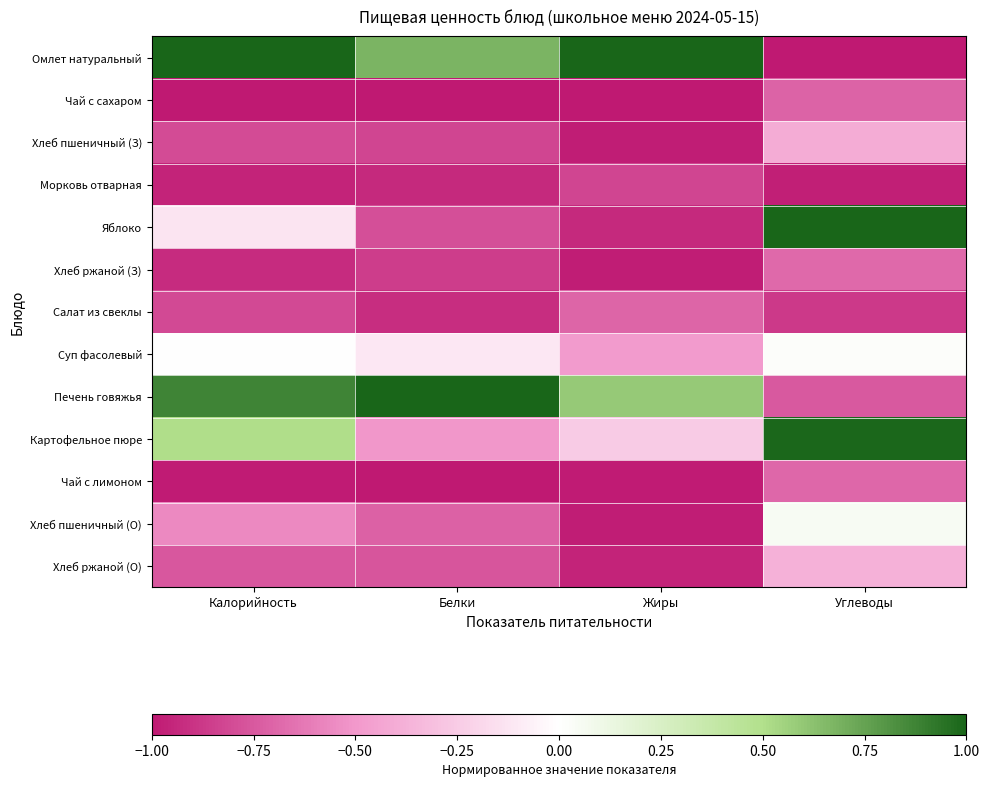

How many categories are shown in the chart?

4